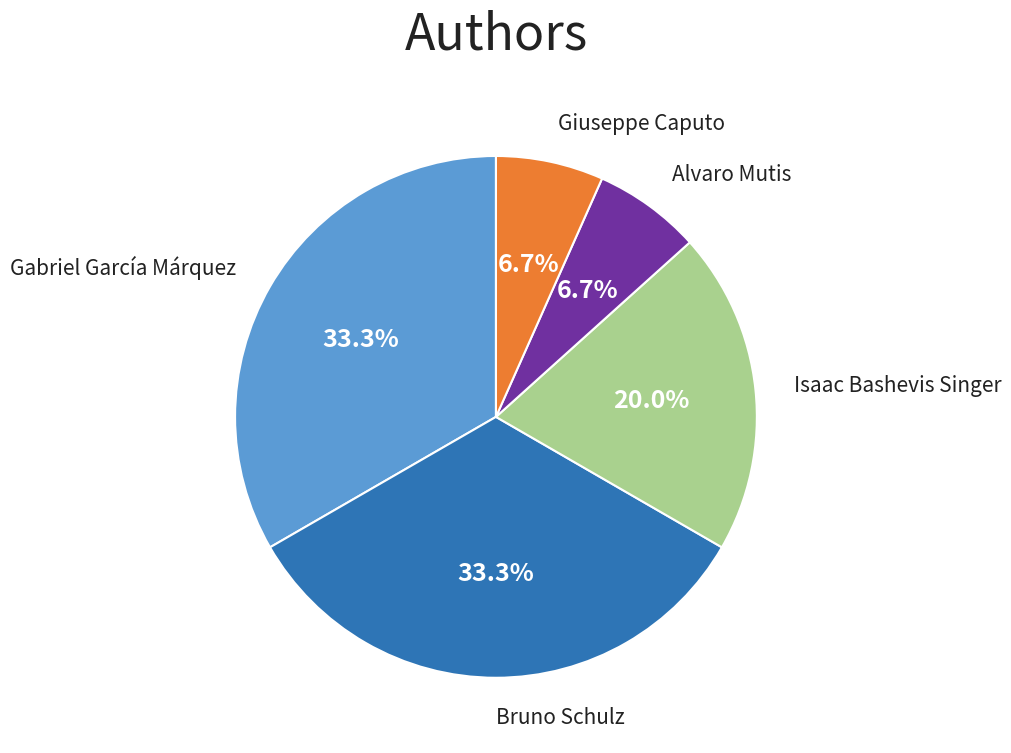

Does any single category account for the majority?

No